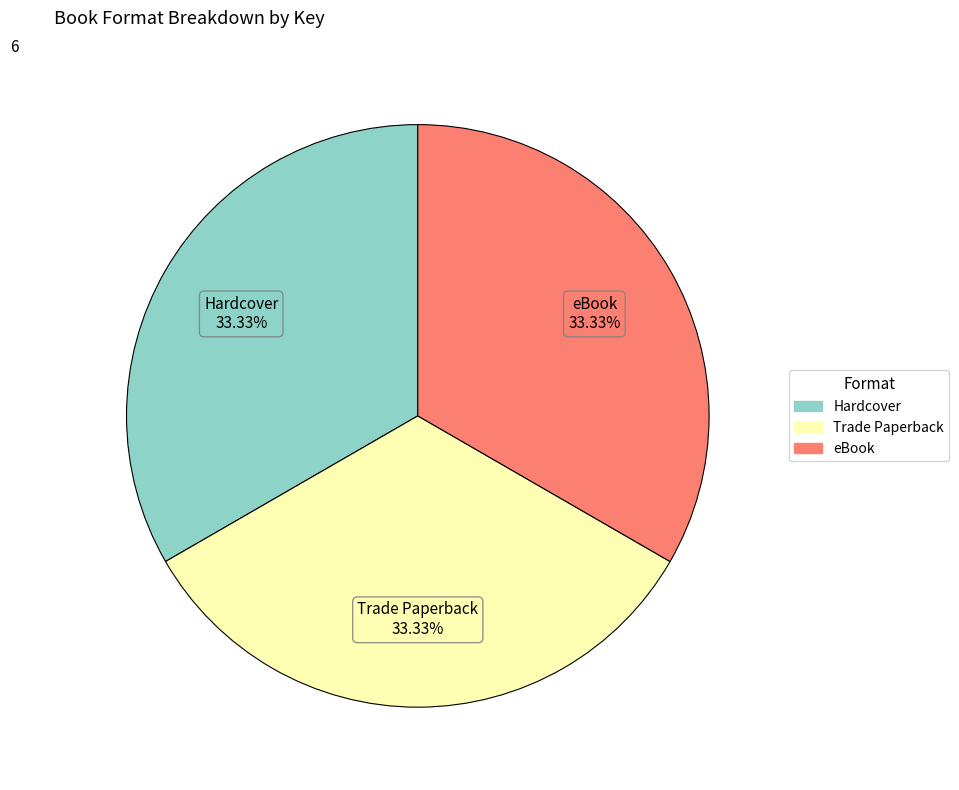

Does any single category account for the majority?

No